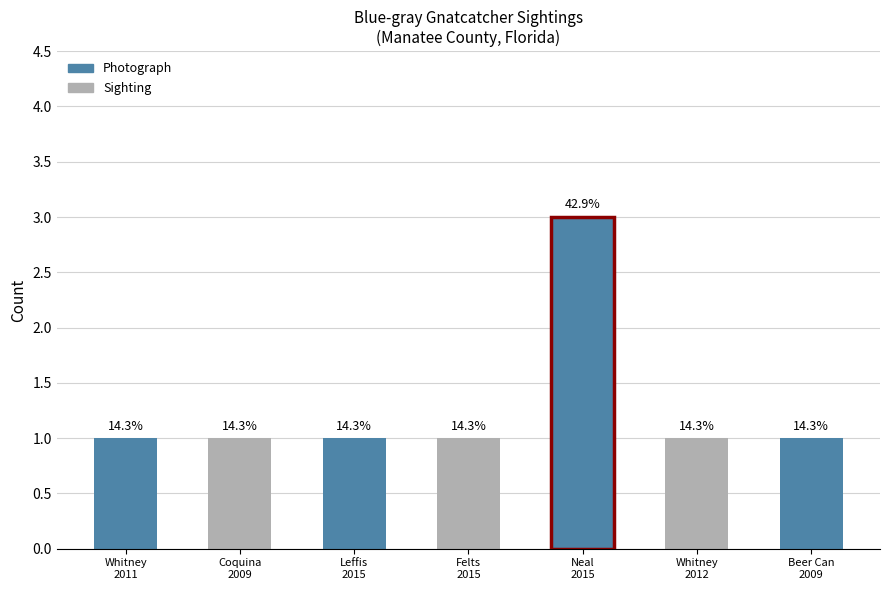

Are the bars horizontal?

No